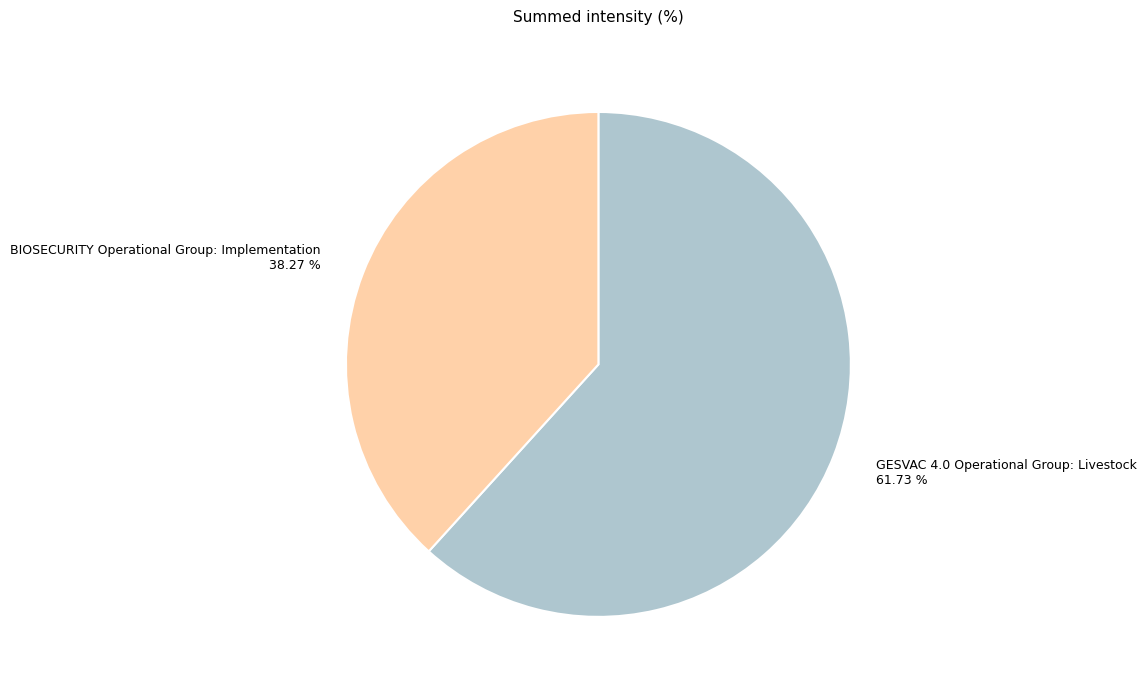

Is it true that BIOSECURITY Operational Group: Implementation is 28% of the pie?

False